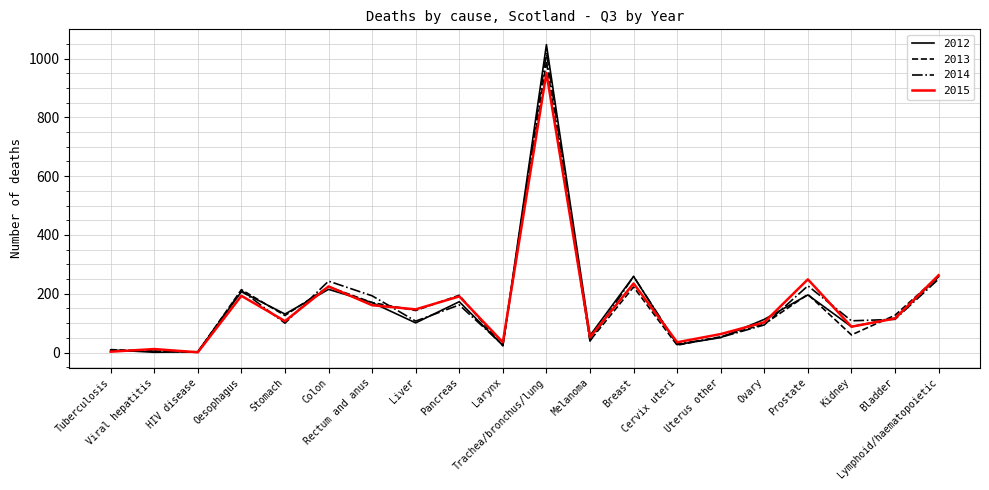

Which series has the largest range (max minus min)?

2012